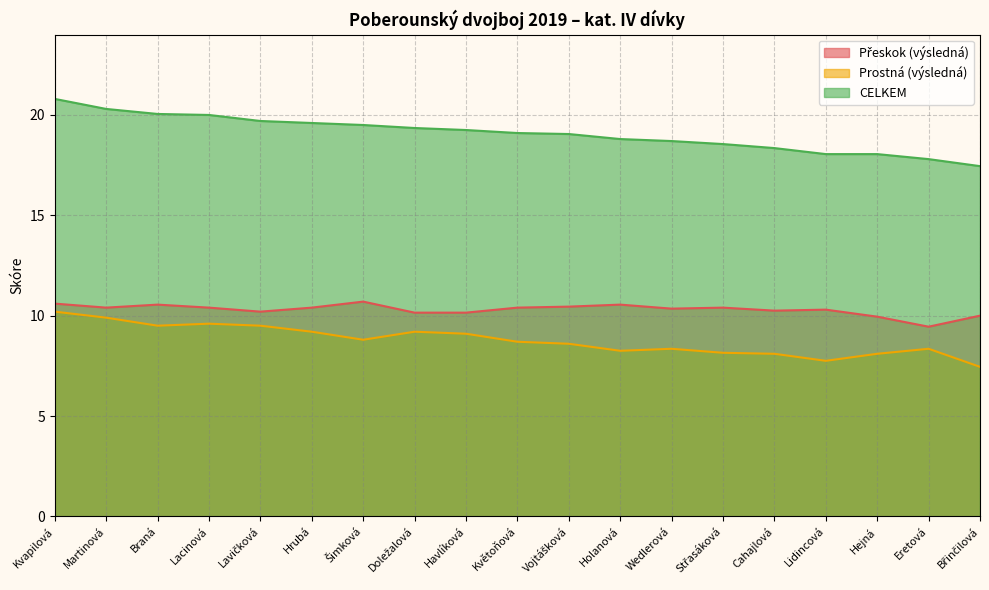

The CELKEM series shows 19.2 at Havlíková. True or false?

True